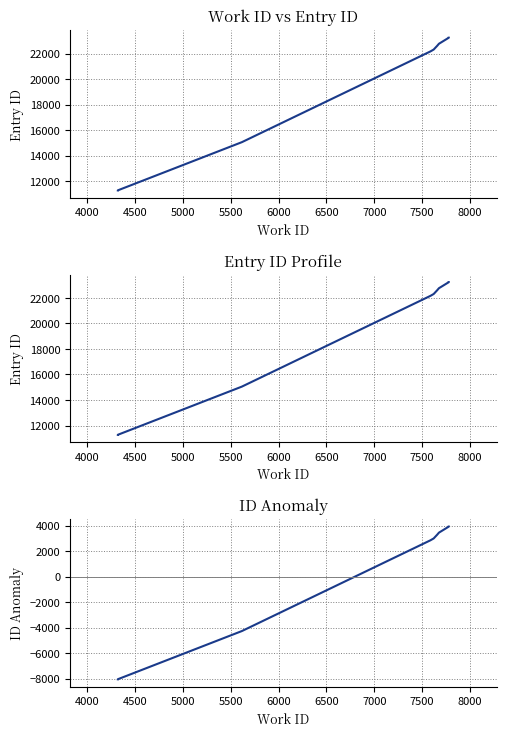

What is the minimum value shown in the chart?

-8058.4